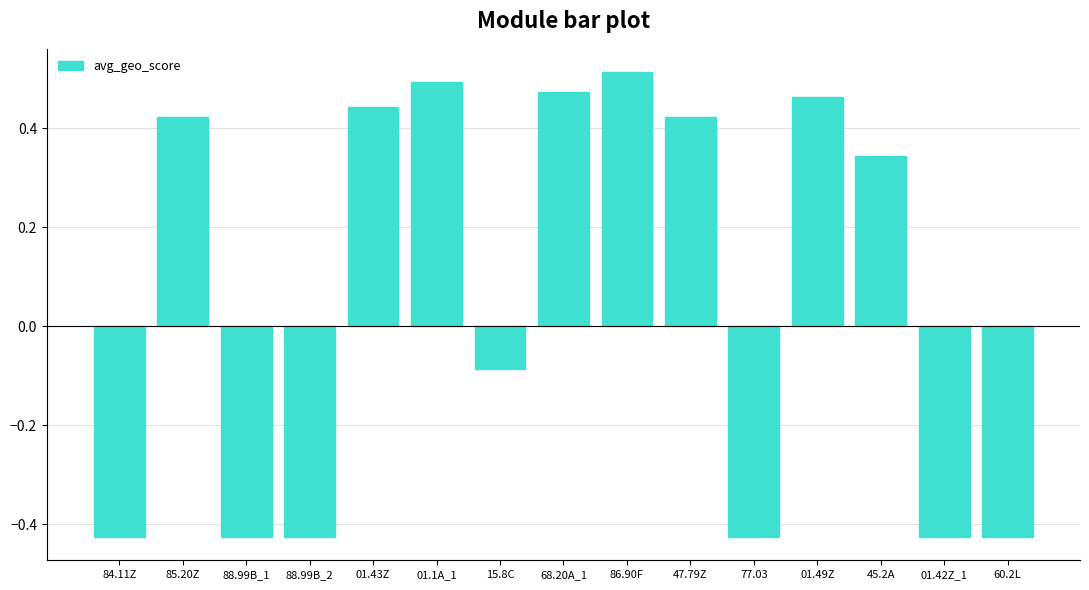

How many values are below zero?

7